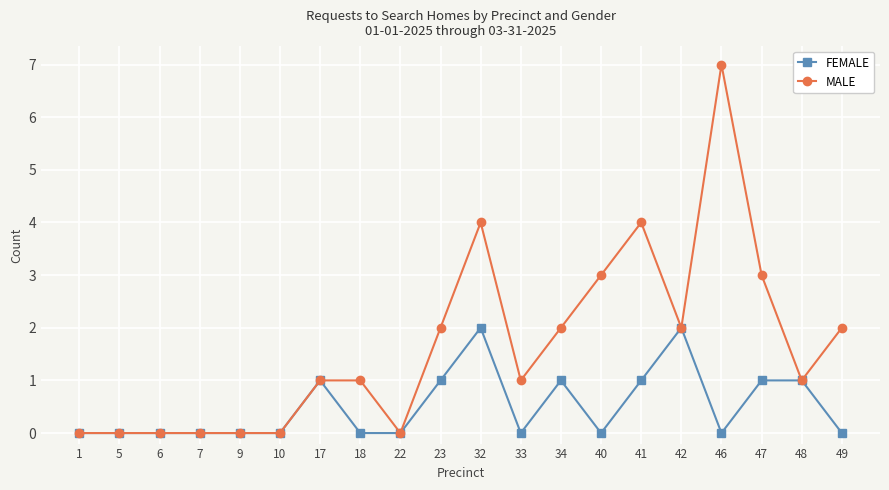

Rank the series by their average value, from lowest to highest.

FEMALE, MALE